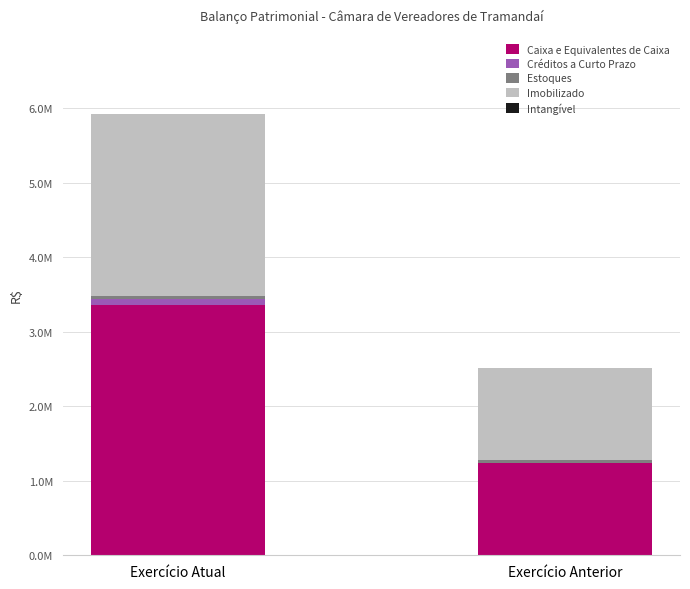

Does the chart contain stacked bars?

Yes